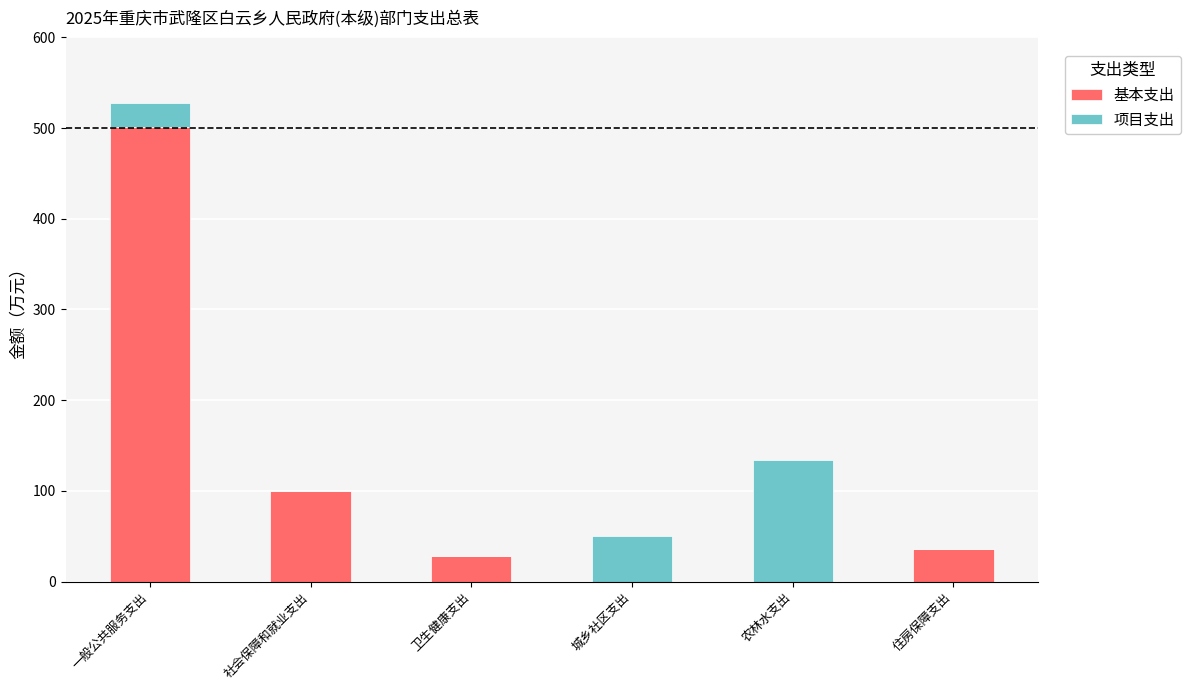

Is it true that 基本支出 equals 174.0 at 社会保障和就业支出?

False